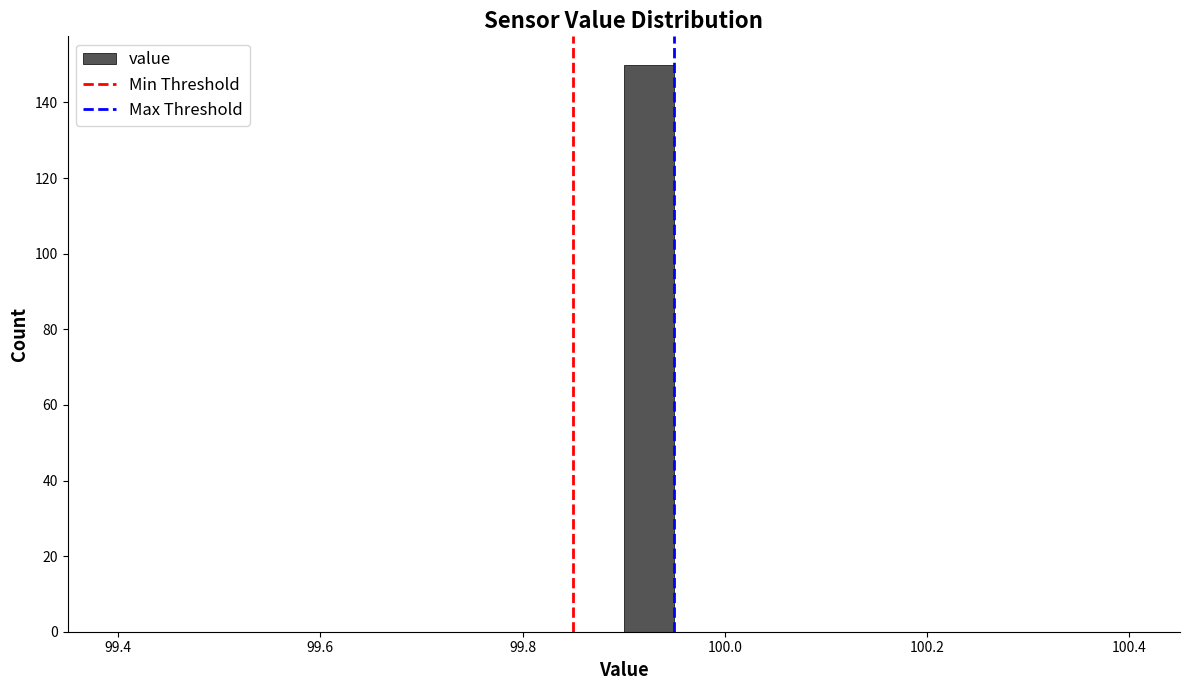

Around what value on the x-axis is the tallest bar? Give the approximate position of its centre, as read against the axis.

99.92